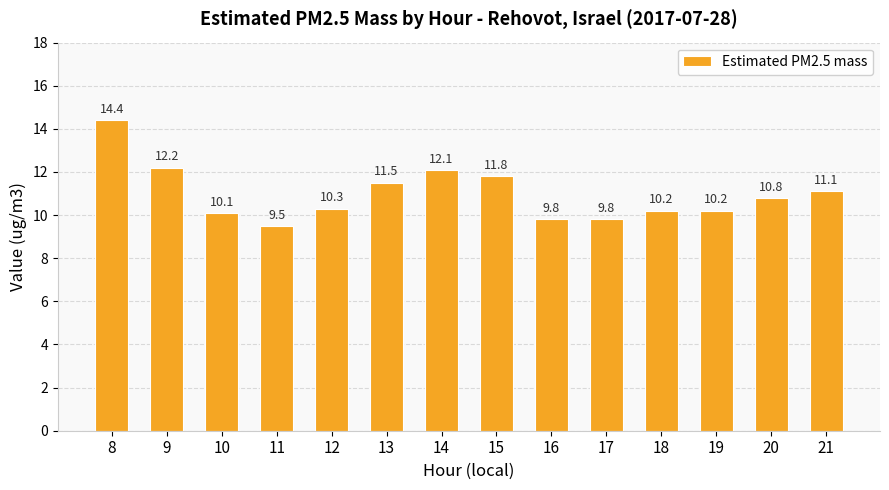

The value at 11 is 15.3. True or false?

False